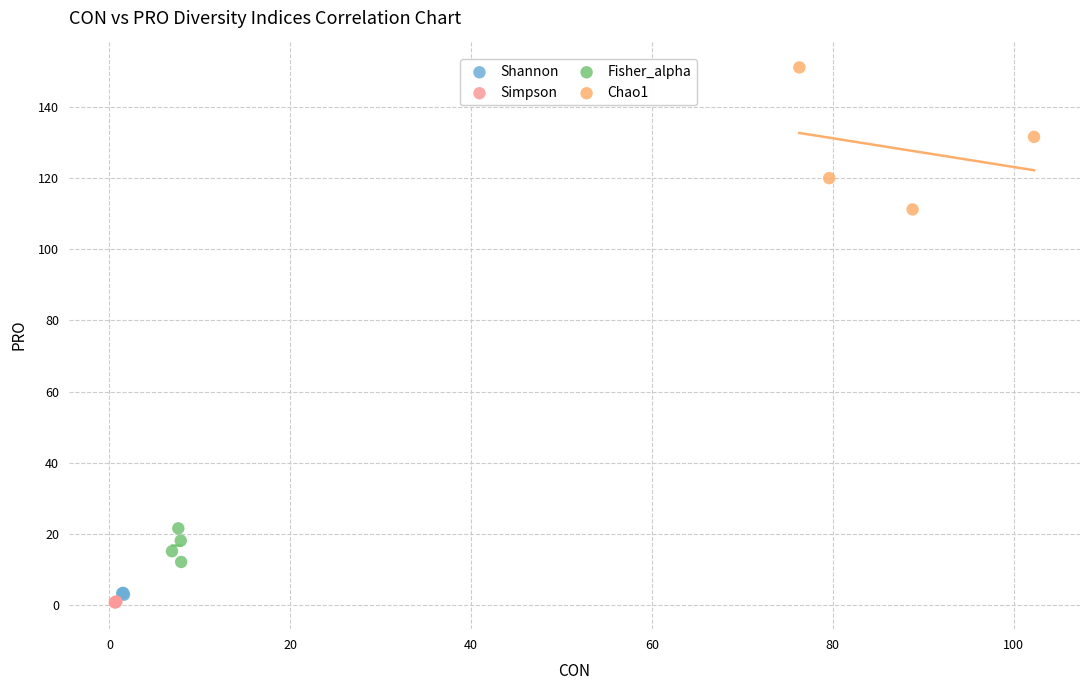

Which series has the widest spread of Y values?

Chao1